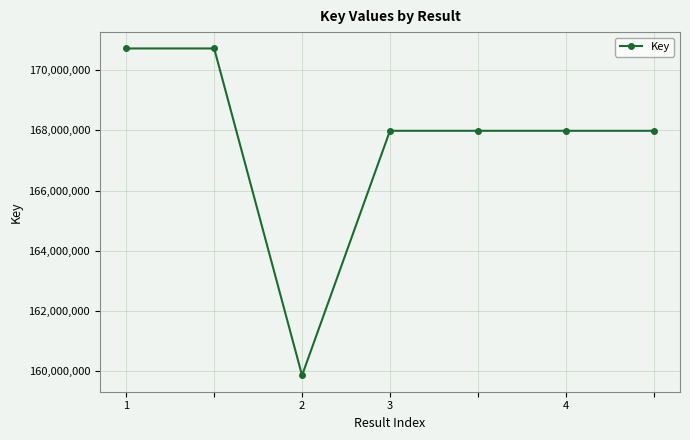

What is the average value?

167603130